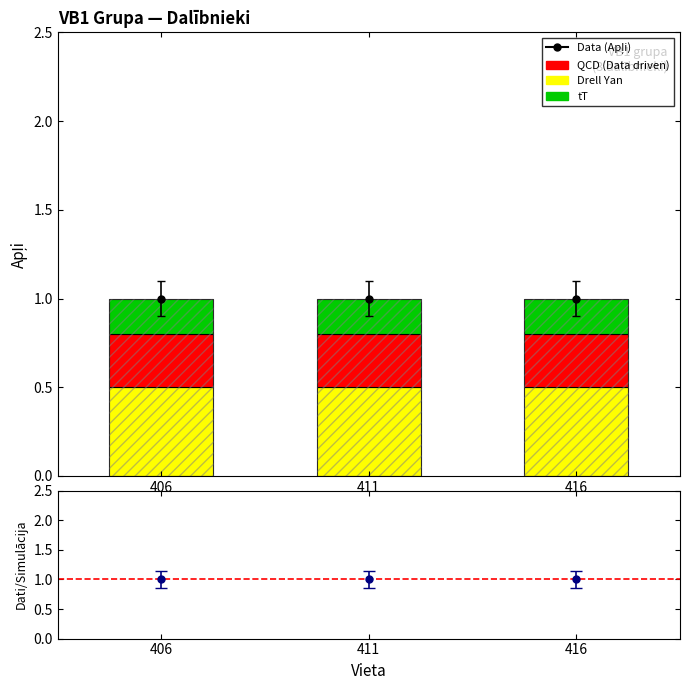

Between 406 and 411, which series saw the biggest shift?

Drell Yan